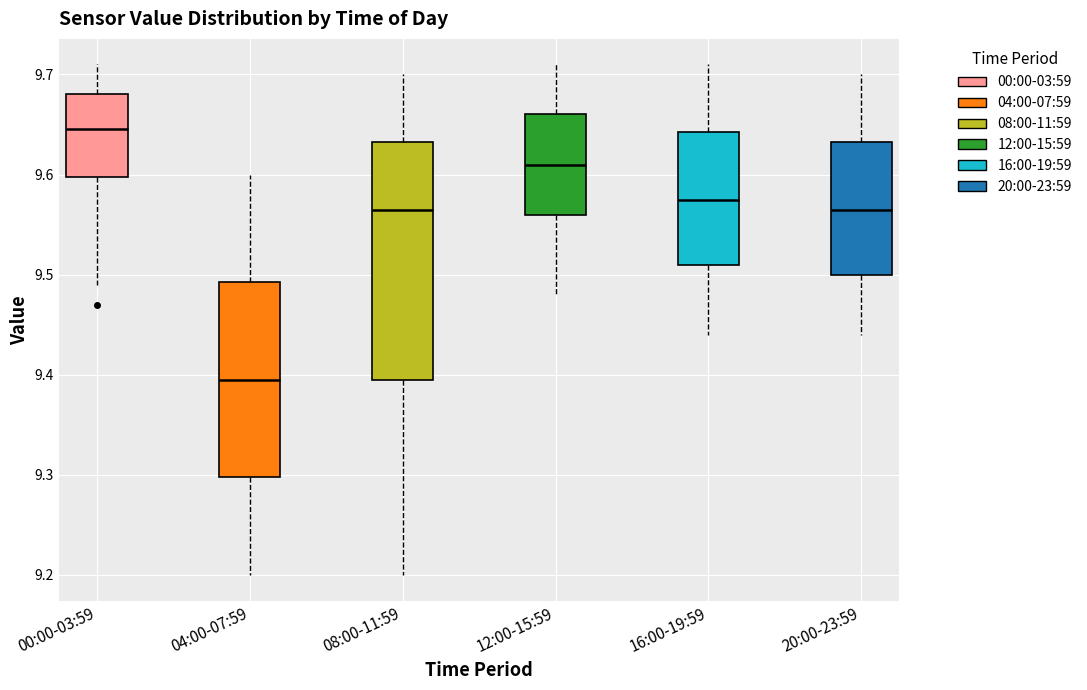

Which box's median line is the highest?

00:00-03:59